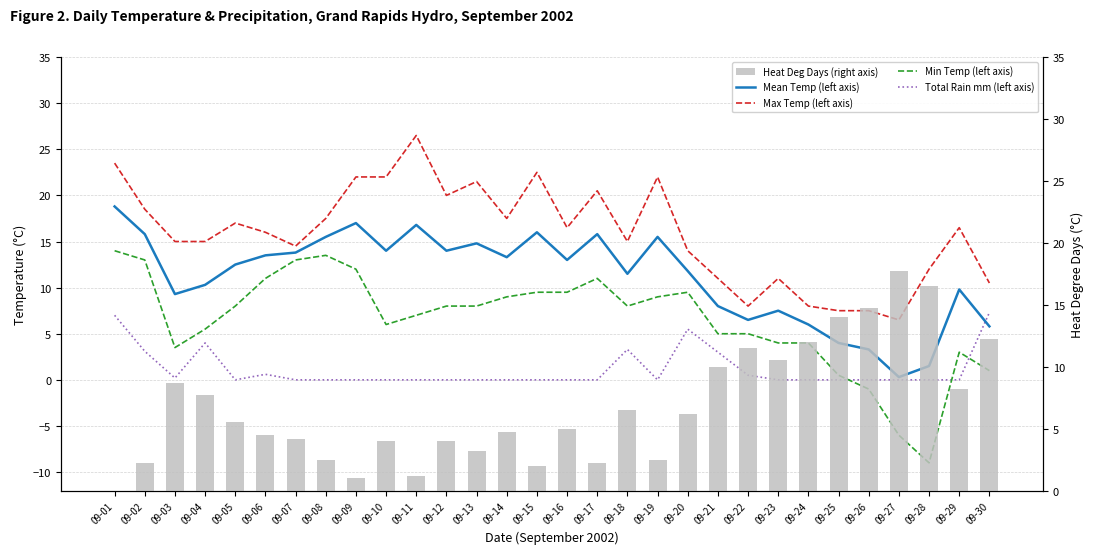

How many groups of bars are there?

30